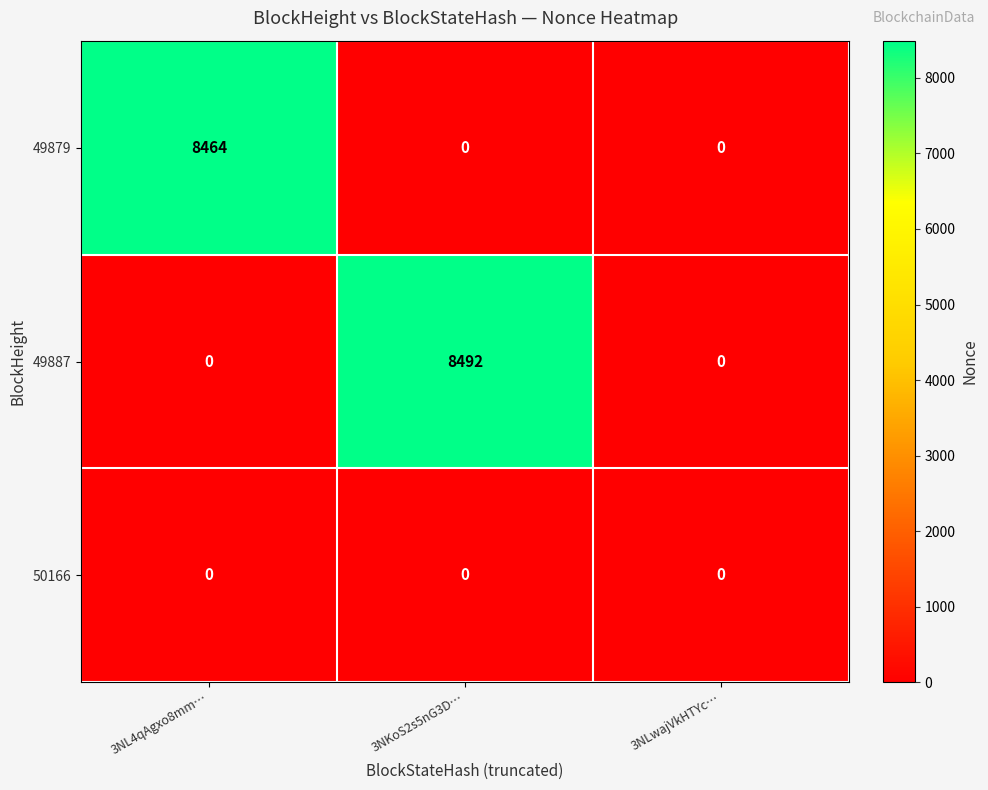

List the series in order of their peak value, highest first.

49887, 49879, 50166